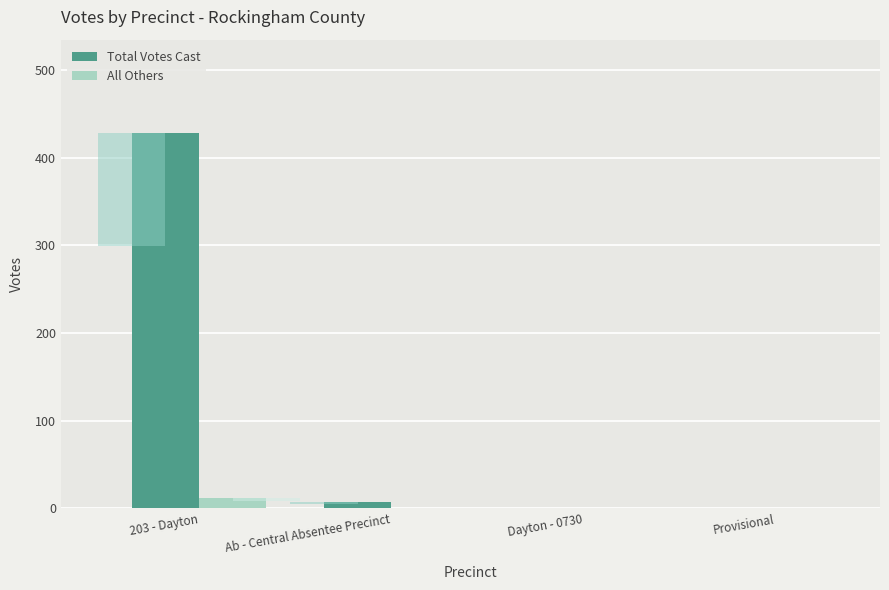

At how many categories does at least one series exceed 308?

1